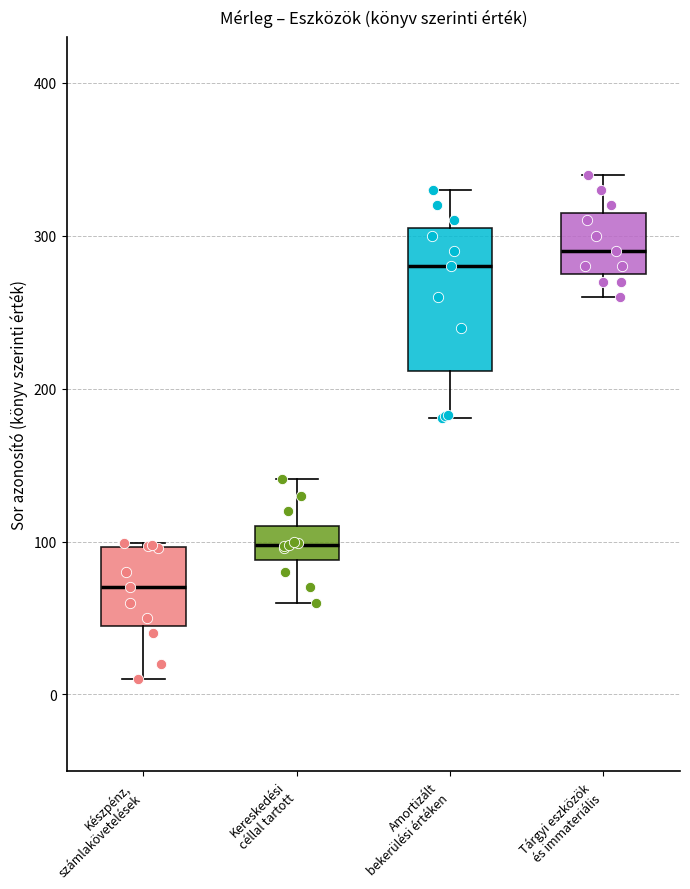

Where does the lower whisker of the box for Amortizált bekerülési értéken end on the y-axis? The values are not printed on the chart, so give them approximately, as read against the axis.

180